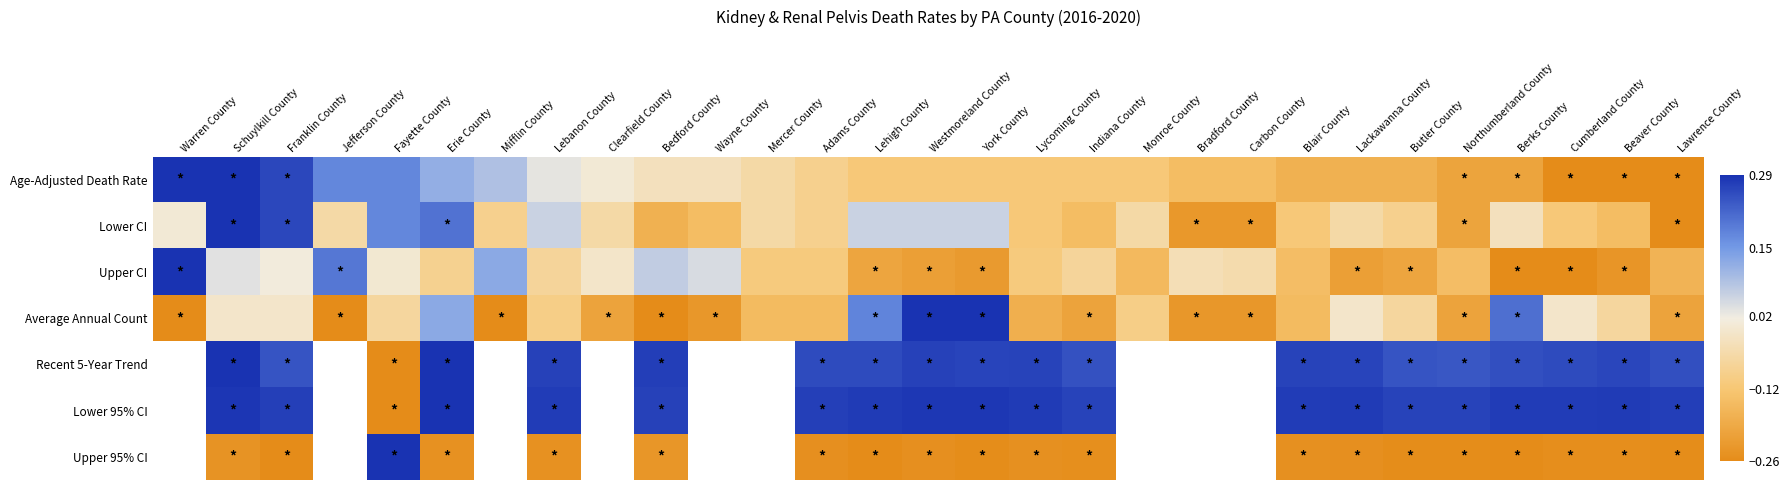

What is the smallest value displayed?

-0.3